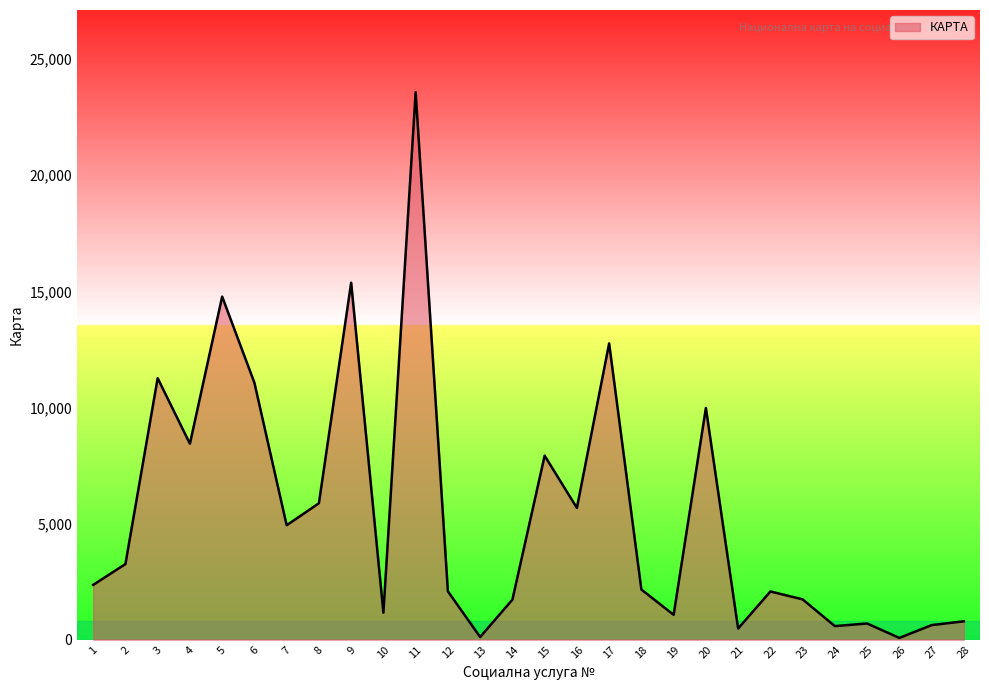

What is the change in value from 20 to 27?

-9351